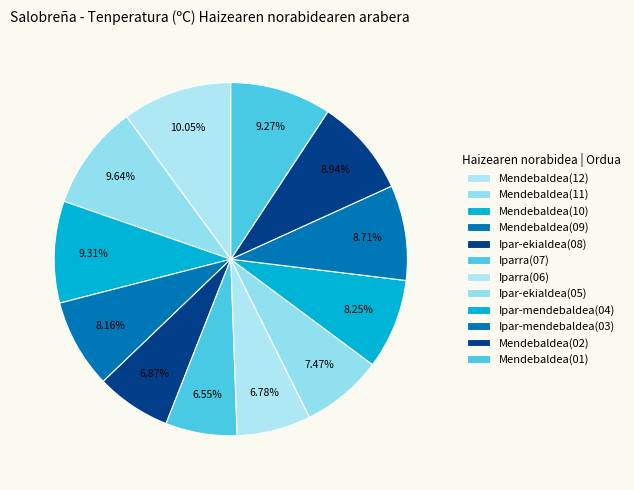

To the nearest percent, what is the combined percentage of Ipar-ekialdea(08) and Mendebaldea(01)?

16%